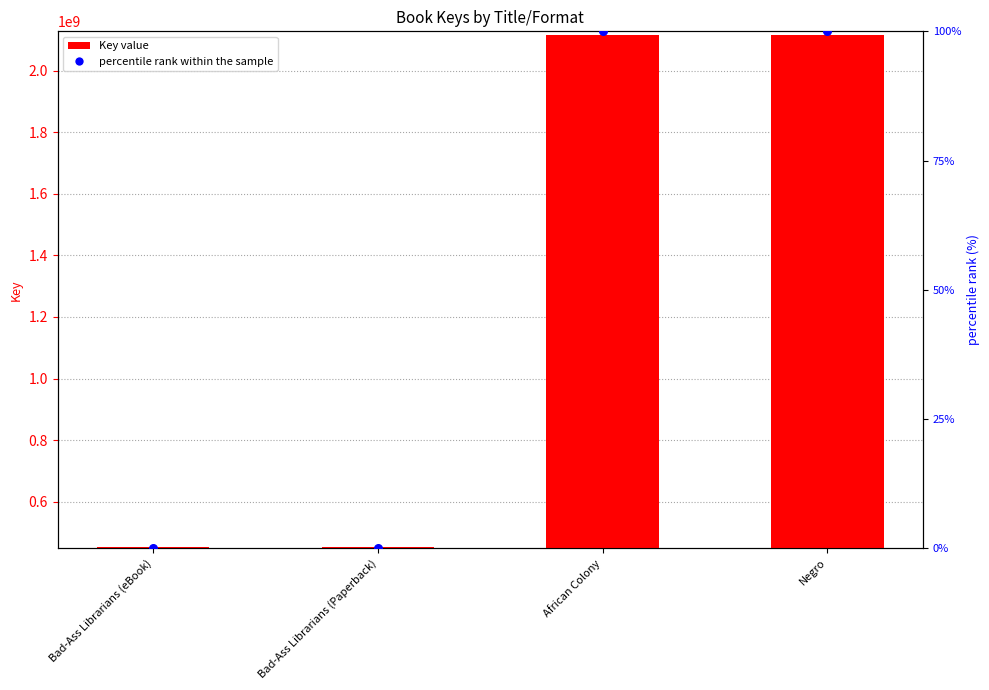

At which category is the sum across all series the highest?

African Colony